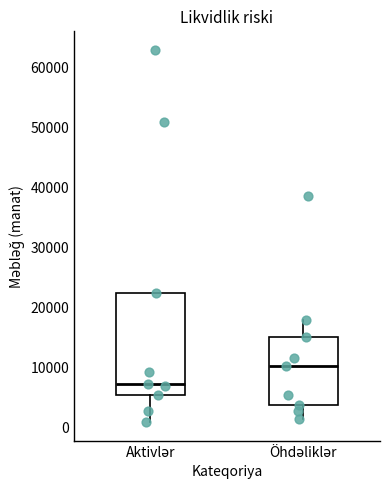

Which box is the tallest, from its lower edge to its upper edge?

Aktivlər